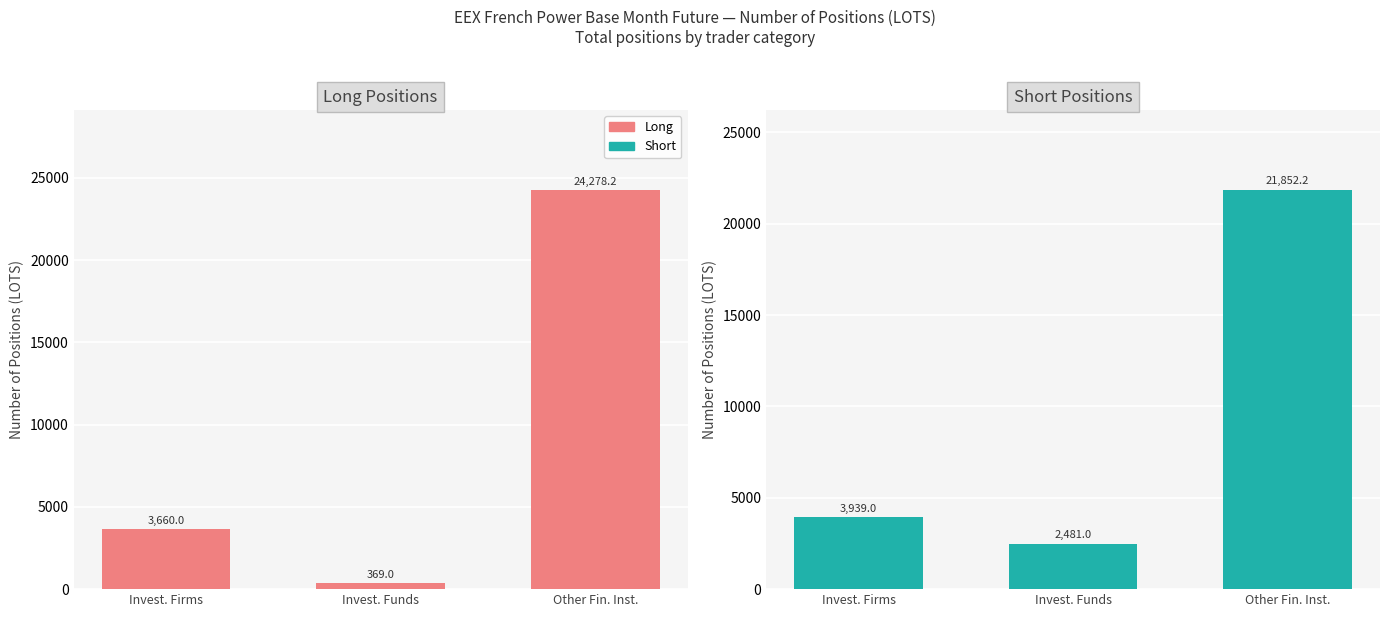

At Invest. Firms, list the series in order from smallest to largest.

Long, Short